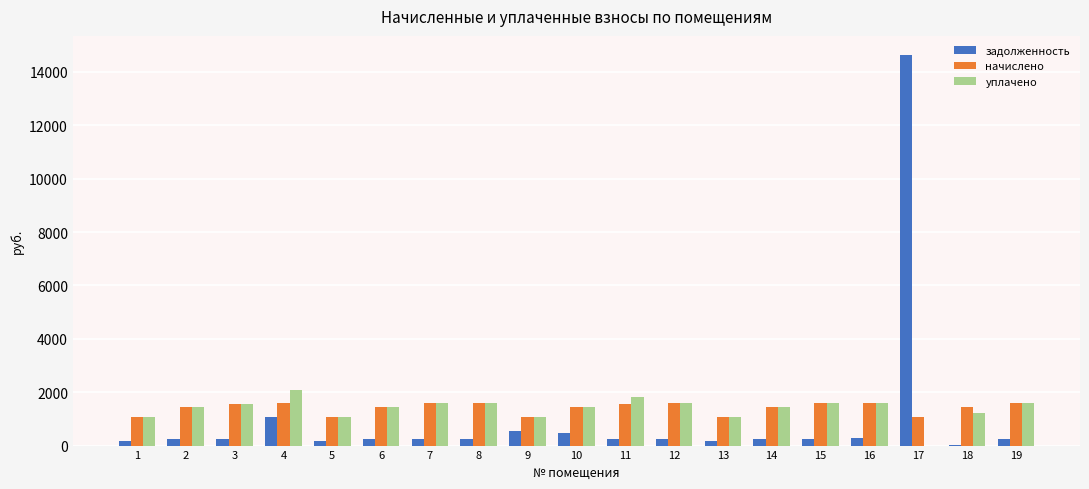

What is the greatest value displayed?

14617.0